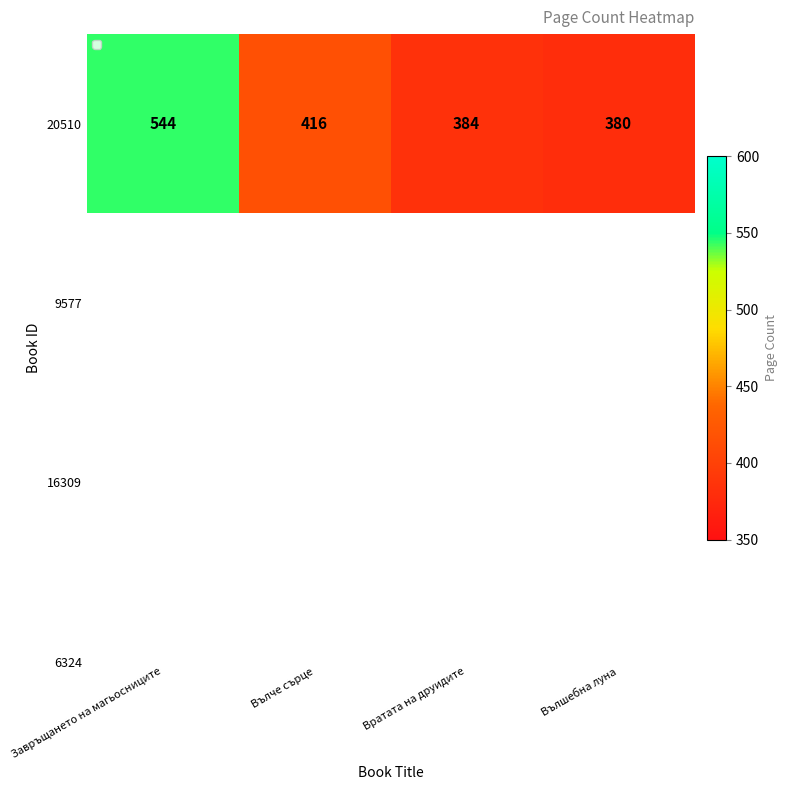

List the labels in order of value, smallest first.

Вълшебна луна, Вратата на друидите, Вълче сърце, Завръщането на магьосниците